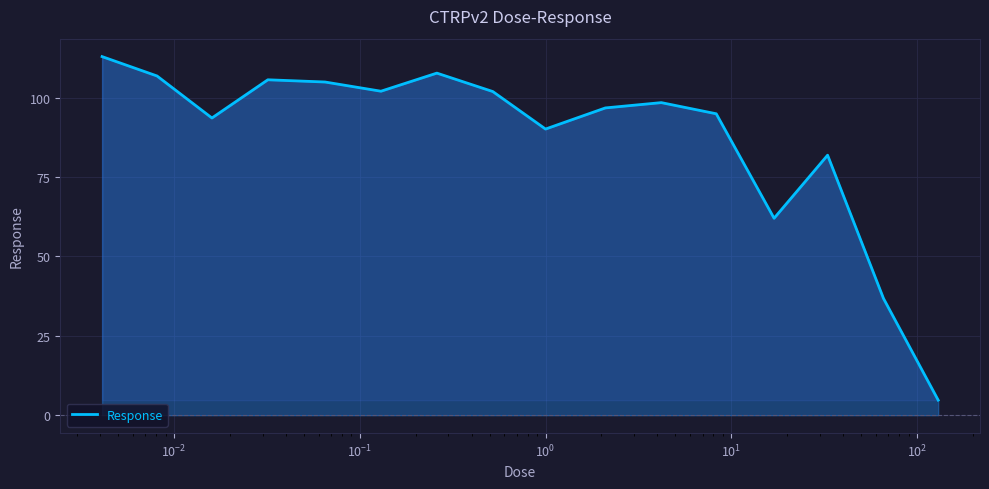

Does the chart have visible grid lines?

Yes